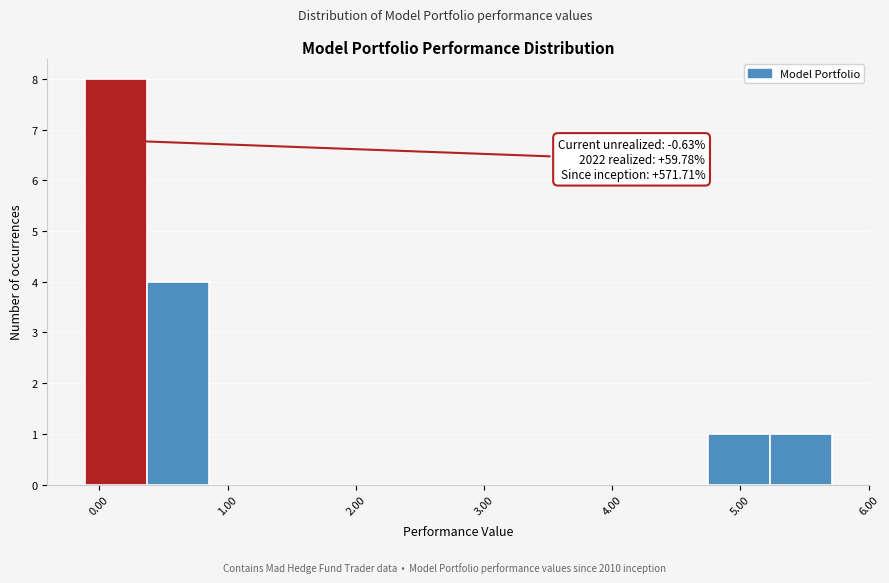

Which range on the x-axis has the tallest bar?

-0.1 to 0.4